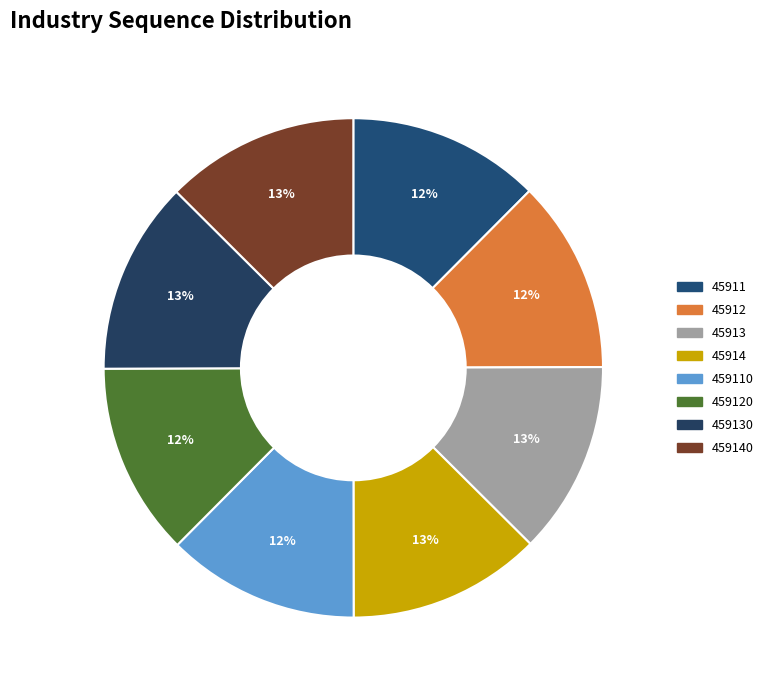

The 45912 slice represents 2% of the pie. True or false?

False